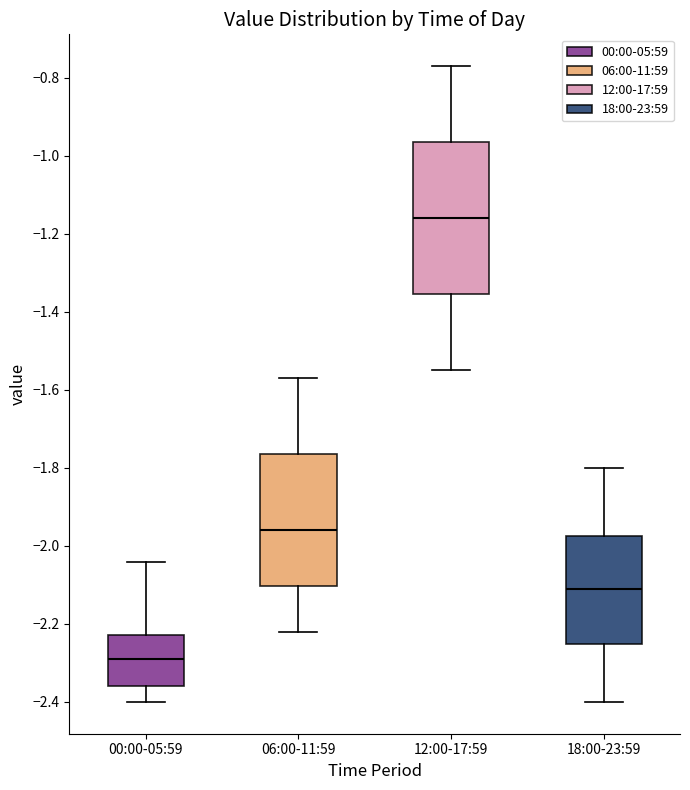

Where is the upper edge of the box for 18:00-23:59 on the y-axis? The values are not printed on the chart, so give them approximately, as read against the axis.

-1.98